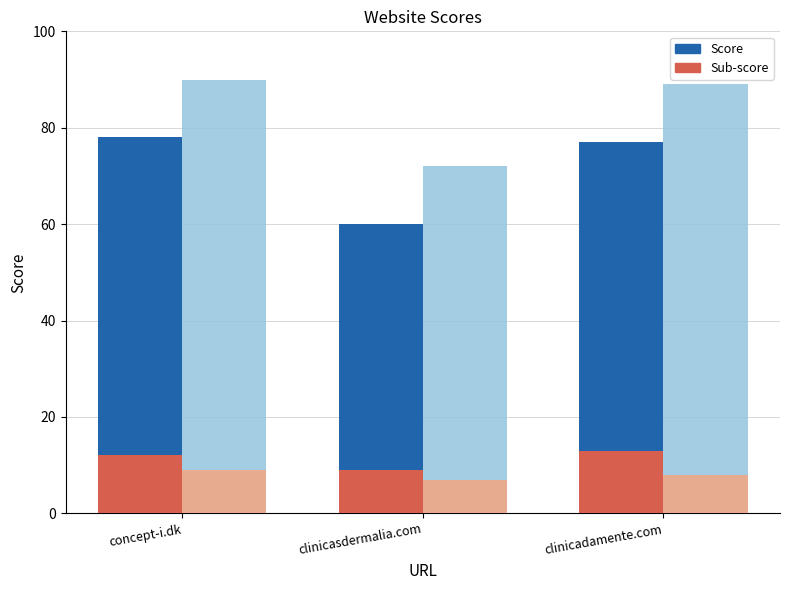

What is the smallest value displayed?

7